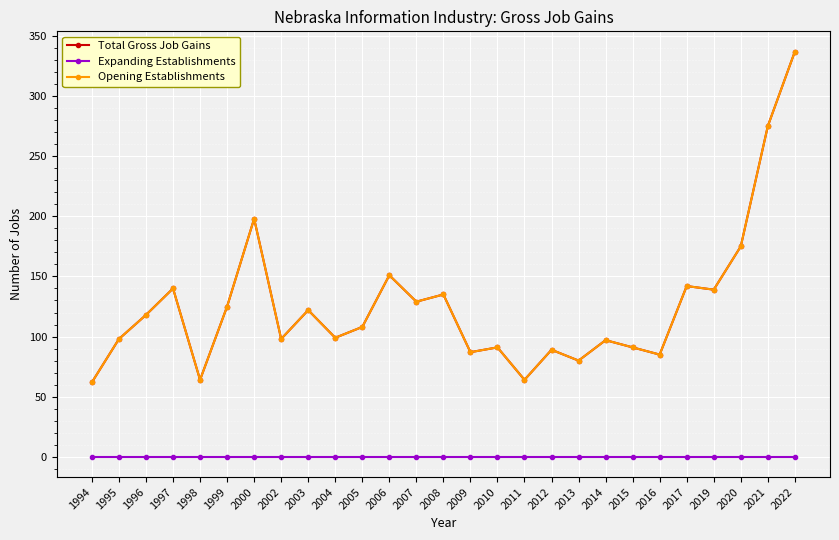

List the series in order of their peak value, highest first.

Total Gross Job Gains, Opening Establishments, Expanding Establishments